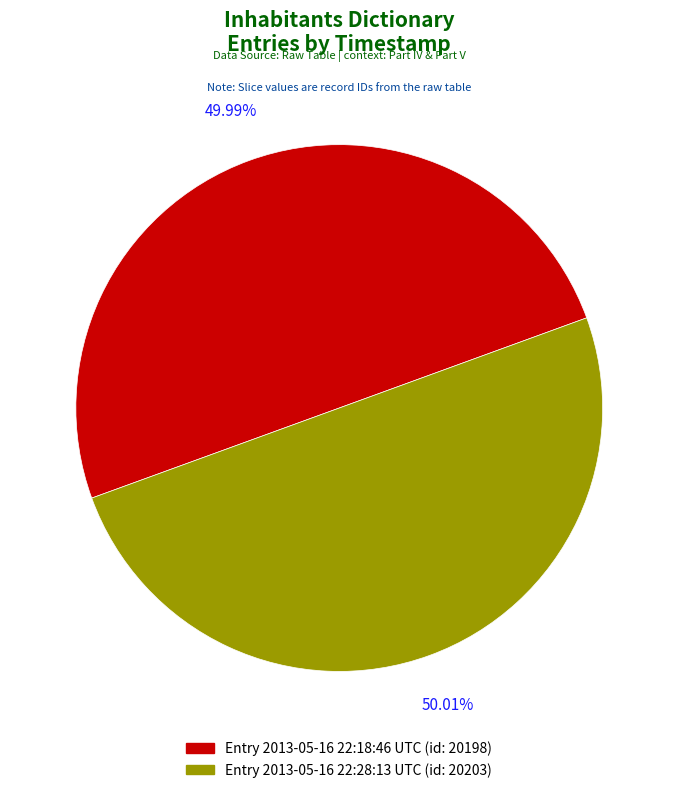

Is there any slice that represents more than half of the pie?

Yes